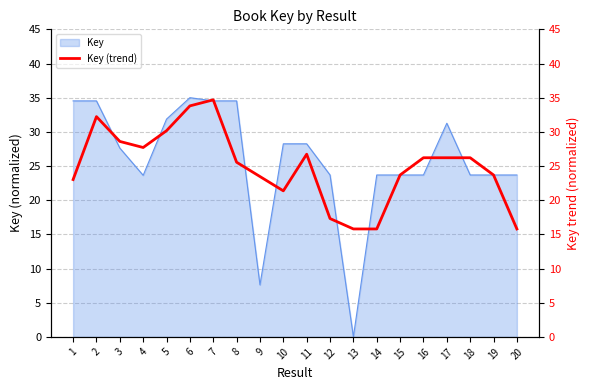

Where is the first local maximum?

2